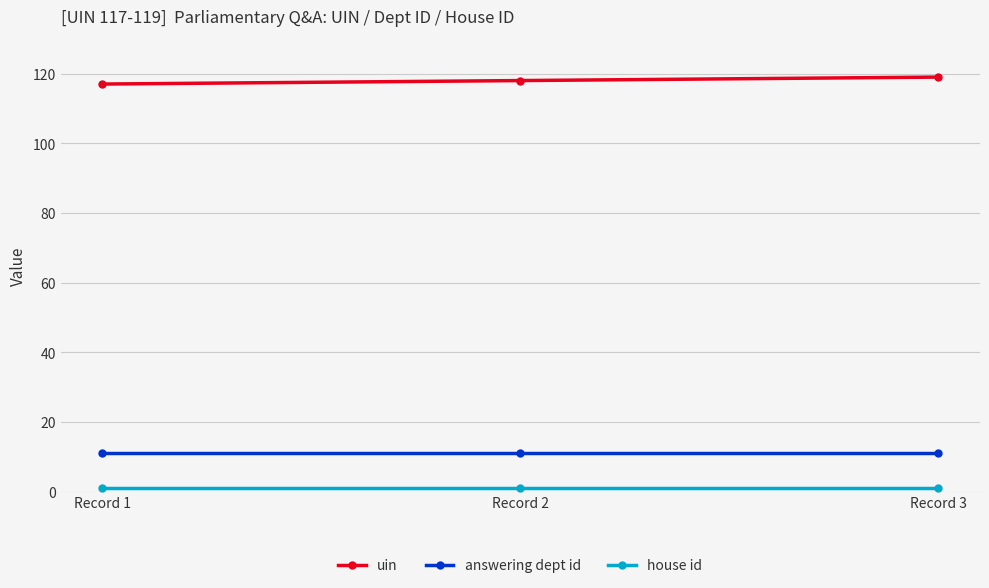

What is the greatest value displayed?

119